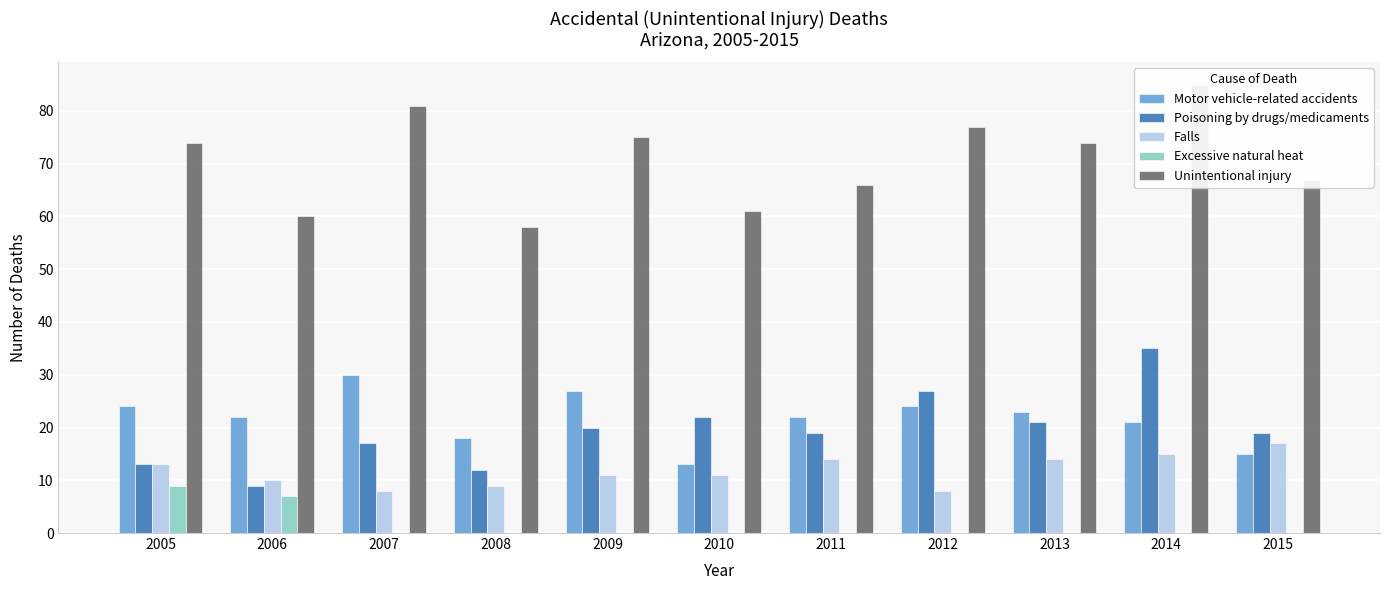

What is the approximate value of Poisoning by drugs/medicaments at 2005, to the nearest 10?

10